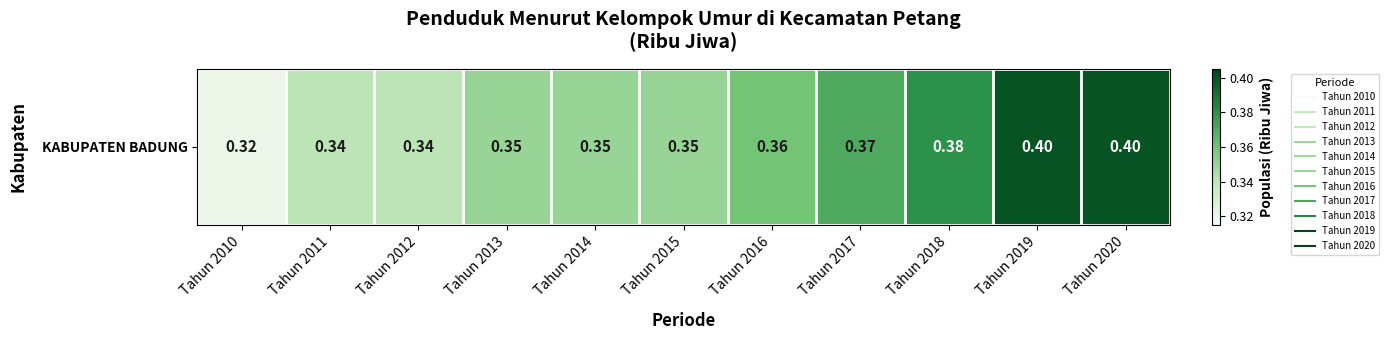

Rank the categories by value from lowest to highest.

Tahun 2010, Tahun 2011, Tahun 2012, Tahun 2013, Tahun 2014, Tahun 2015, Tahun 2016, Tahun 2017, Tahun 2018, Tahun 2019, Tahun 2020